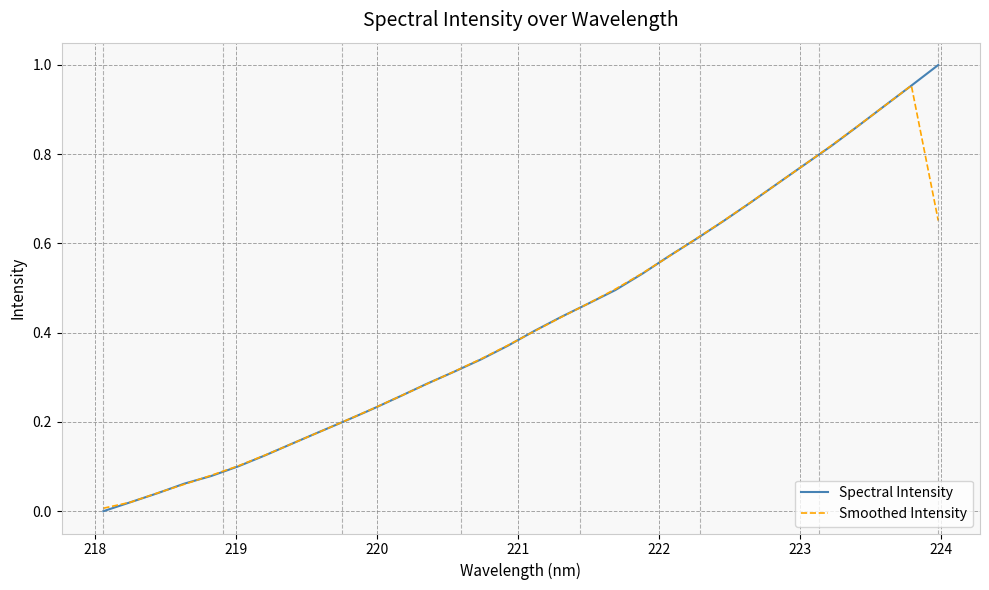

Which series has the largest range (max minus min)?

Spectral Intensity